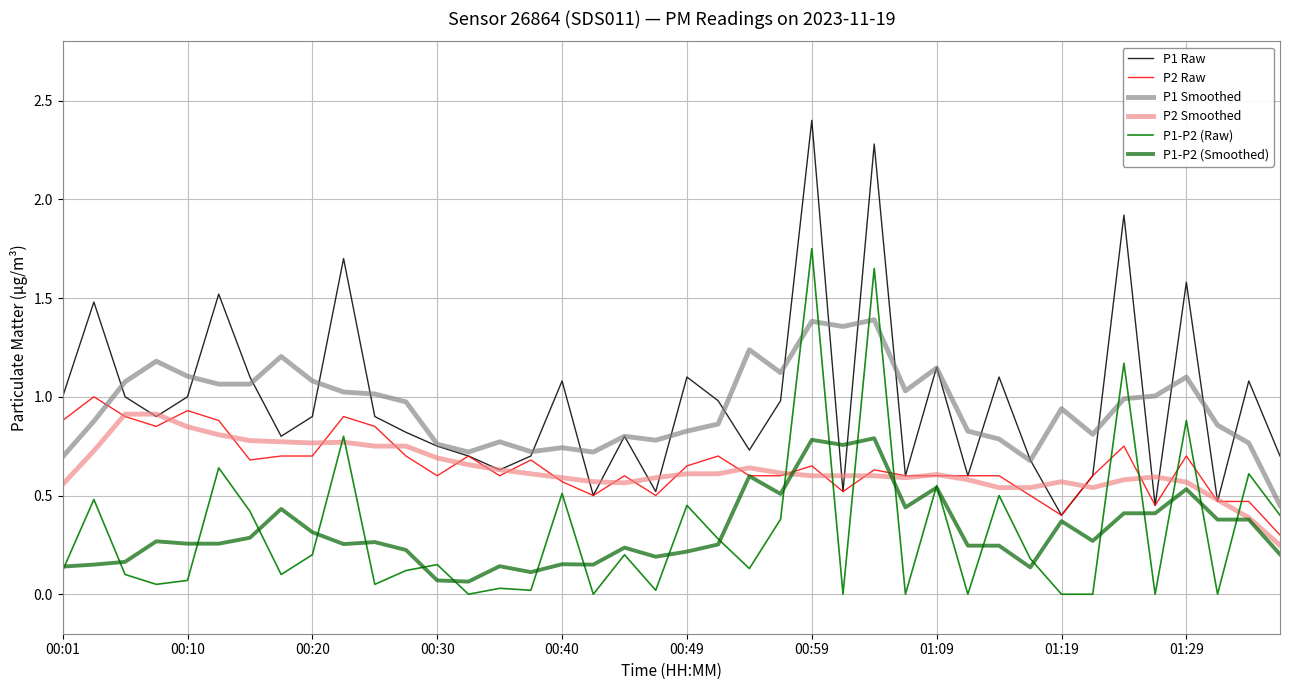

What is the highest value of the P1-P2 (Raw) series?

1.8